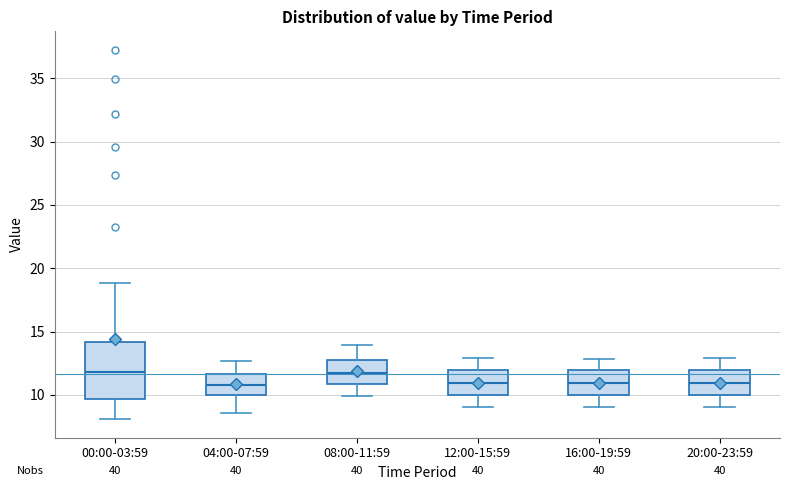

Comparing the boxes themselves (not the whiskers), which one is the tallest?

00:00-03:59